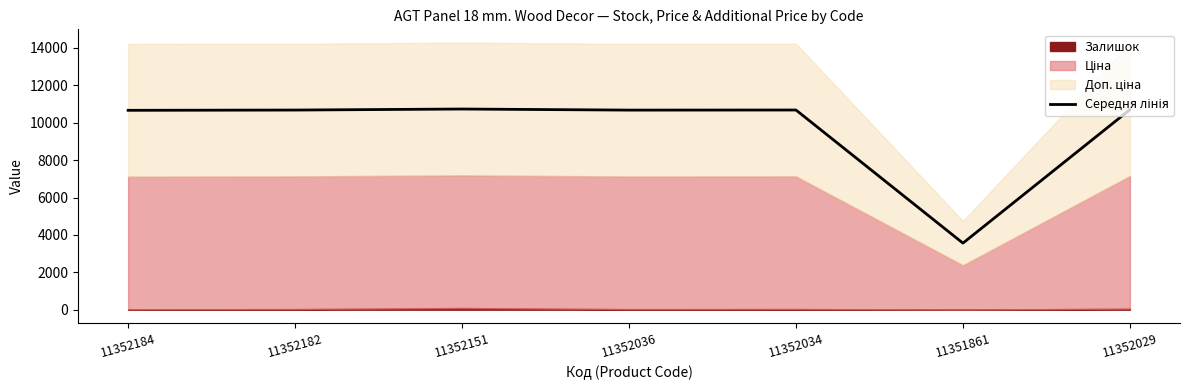

What is the sum of the values at 11352029 and 11351861?

14260.6